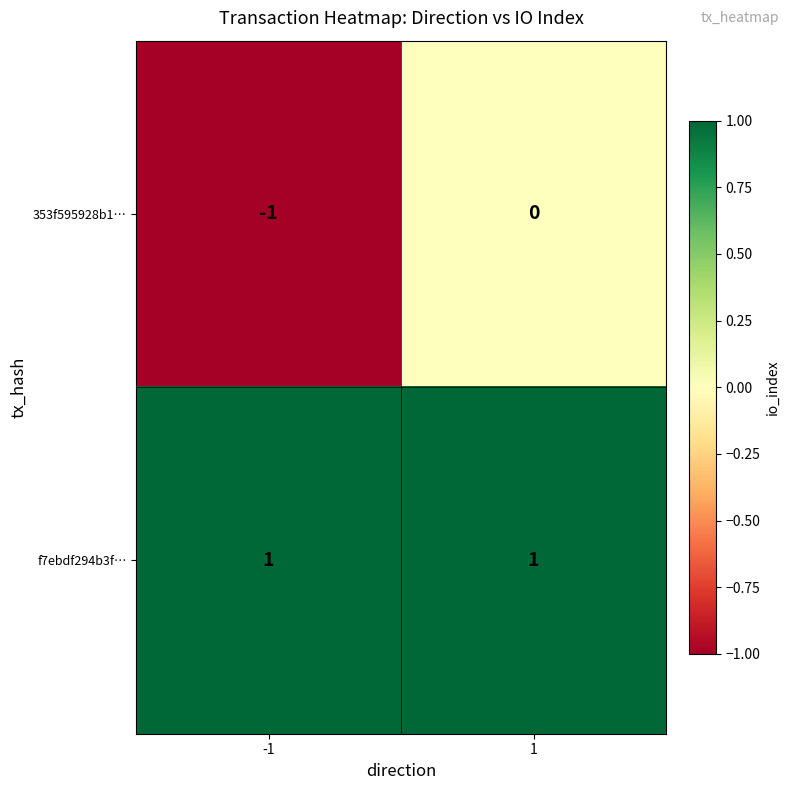

The value of f7ebdf294b3f… at -1 is 1. True or false?

True